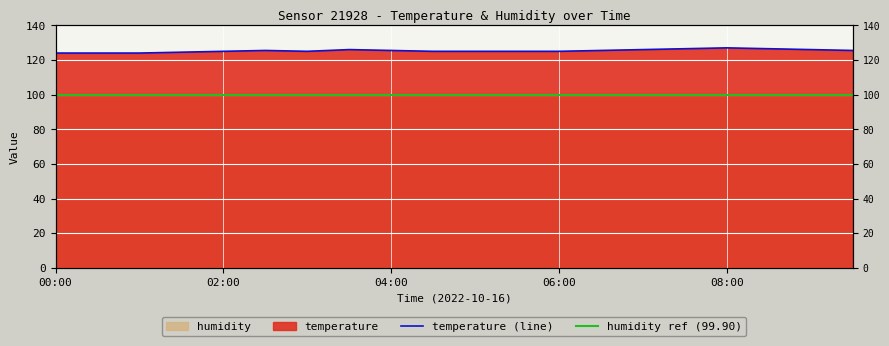

Where does the data first go above 125?

02:30